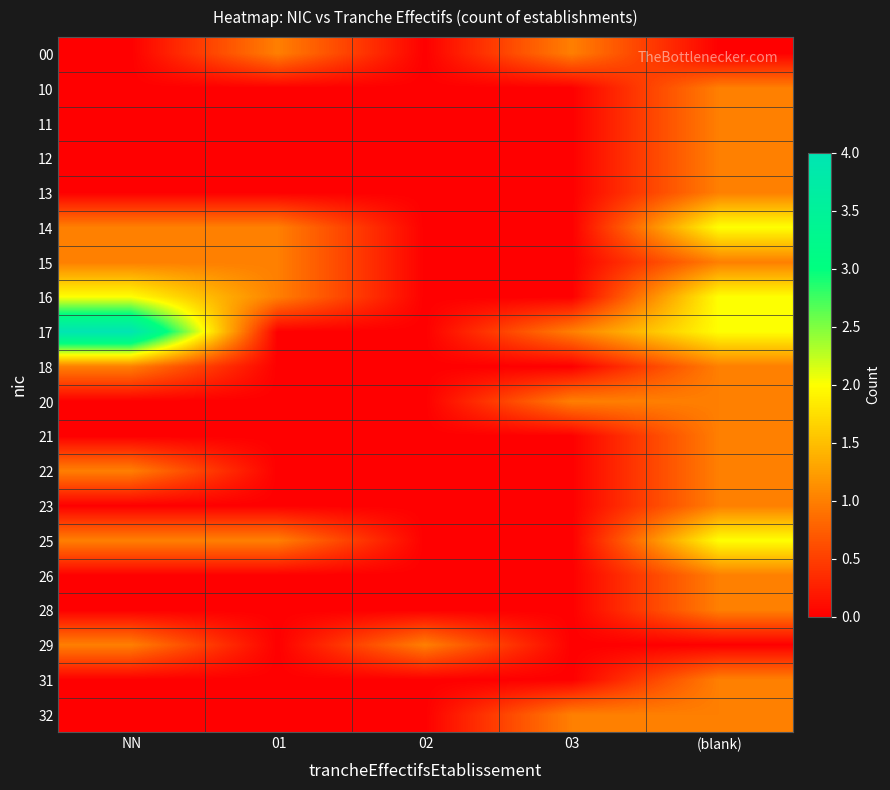

How many series are shown in this chart?

20